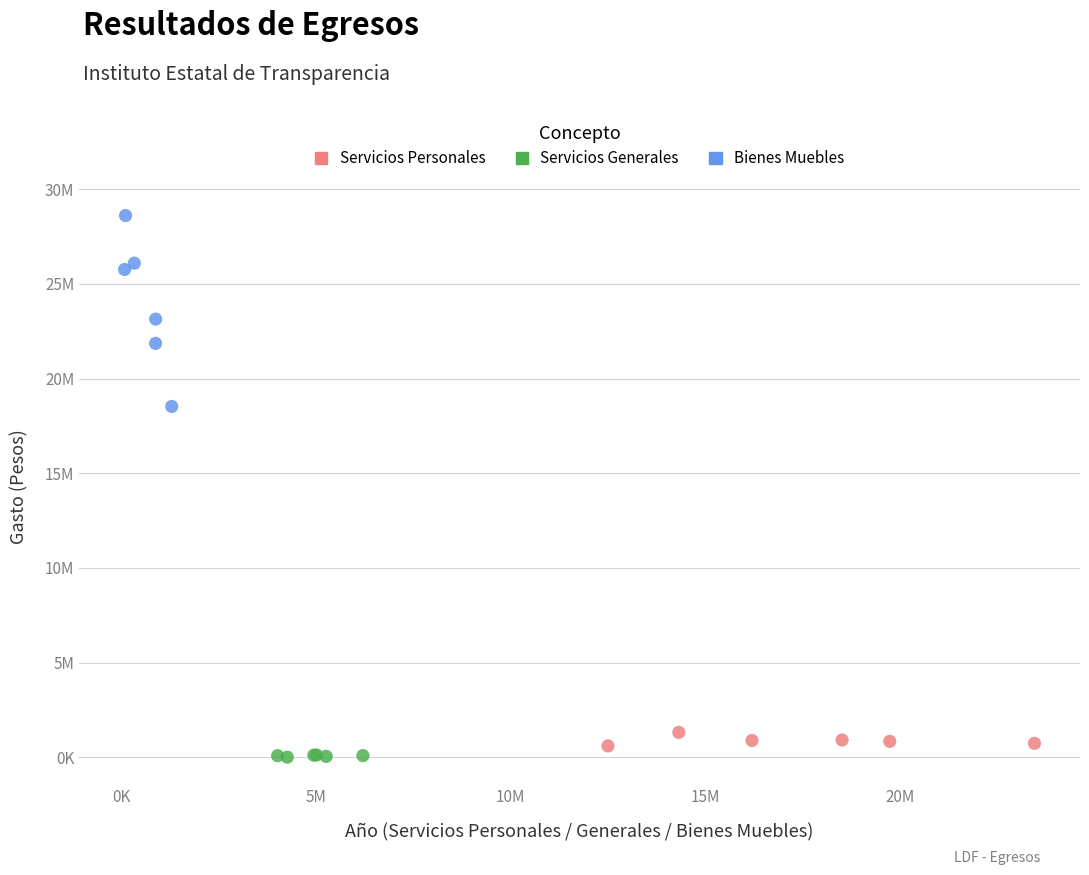

What are all the series names shown in the legend?

Servicios Personales, Servicios Generales, Bienes Muebles